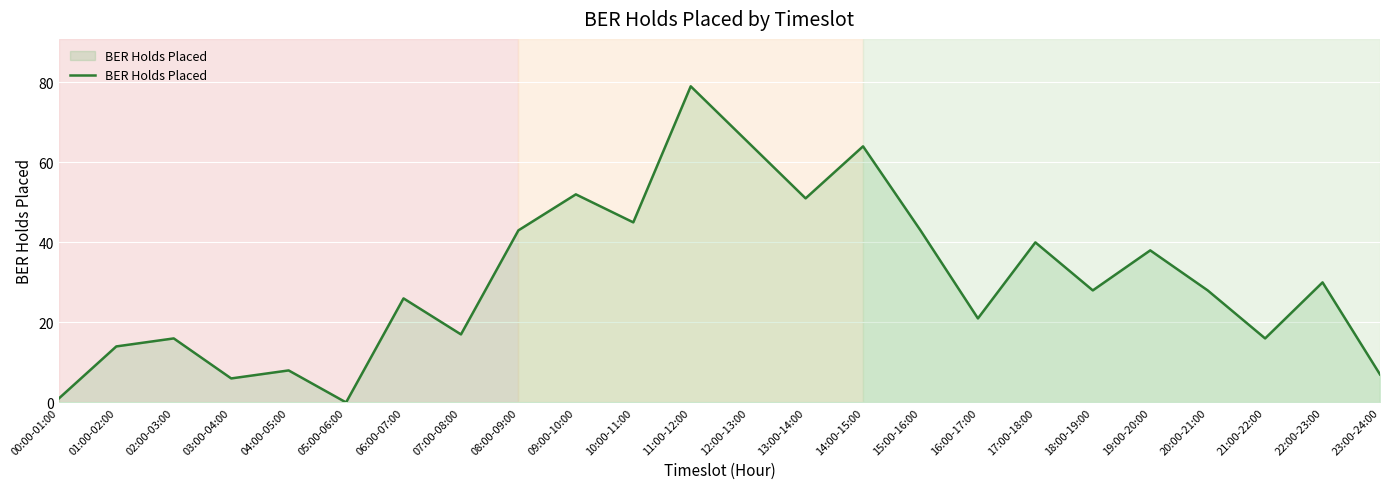

How many interior local valleys (lower than both neighbors) does the data have?

8